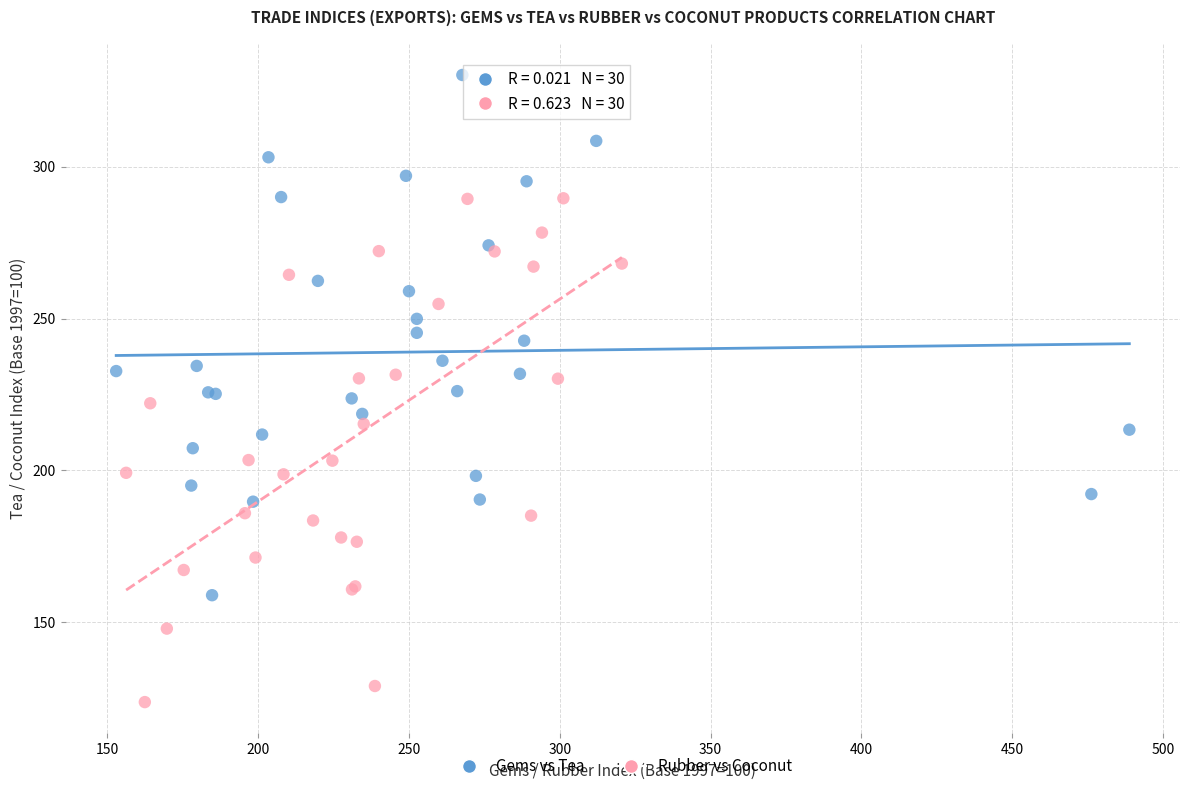

Which series reaches the minimum Y coordinate?

Rubber vs Coconut